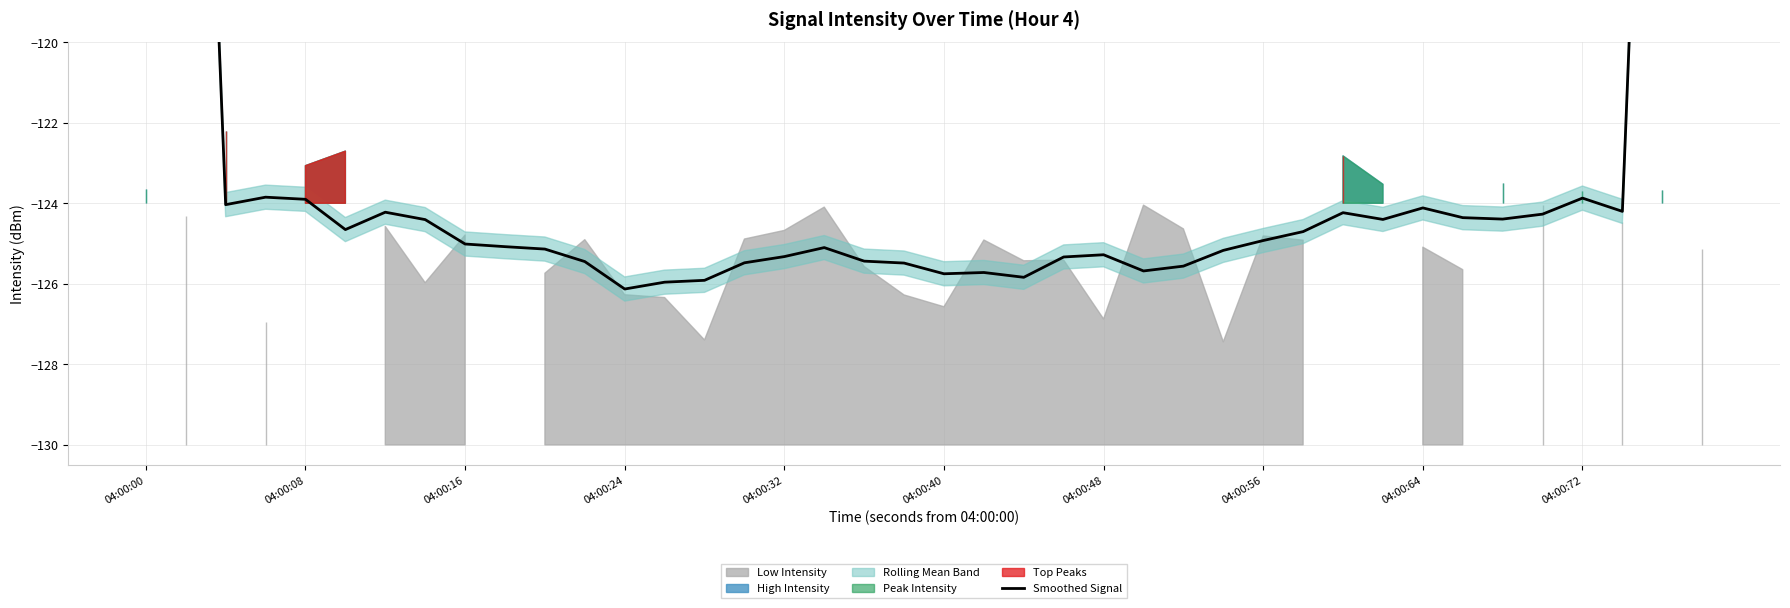

How many points are lower than both their immediate neighbors (excluding endpoints)?

9